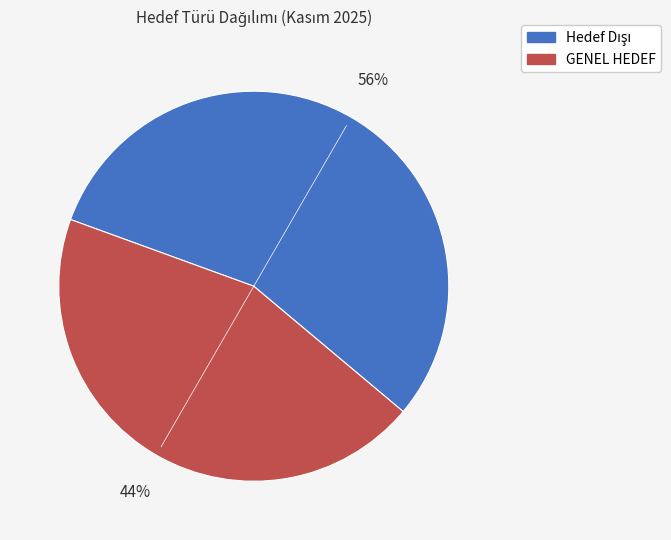

How many slices are in this pie chart?

2